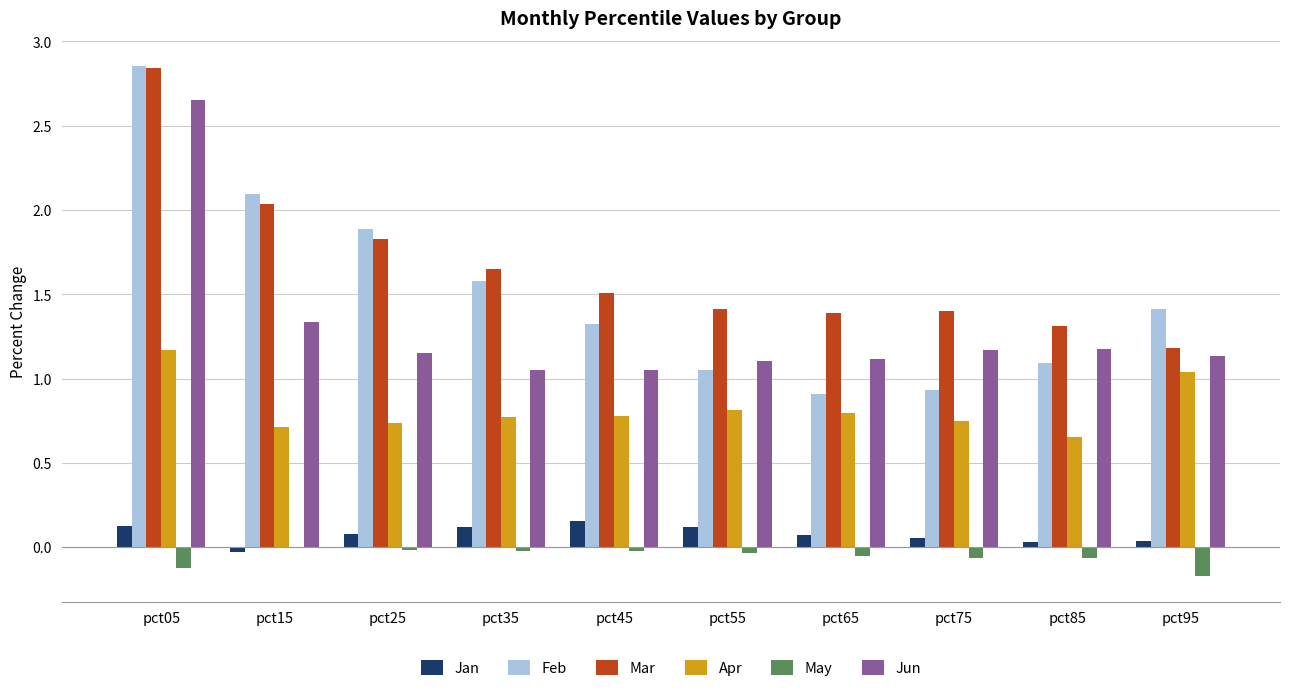

How many data points does each series have?

10